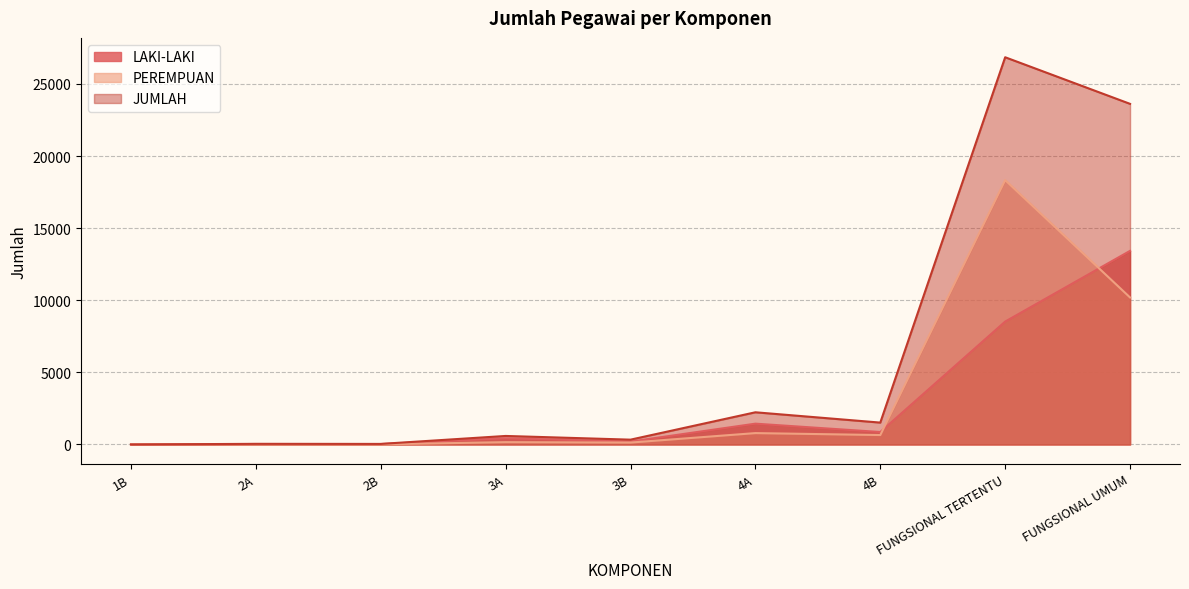

Where is the first local maximum for JUMLAH?

2A